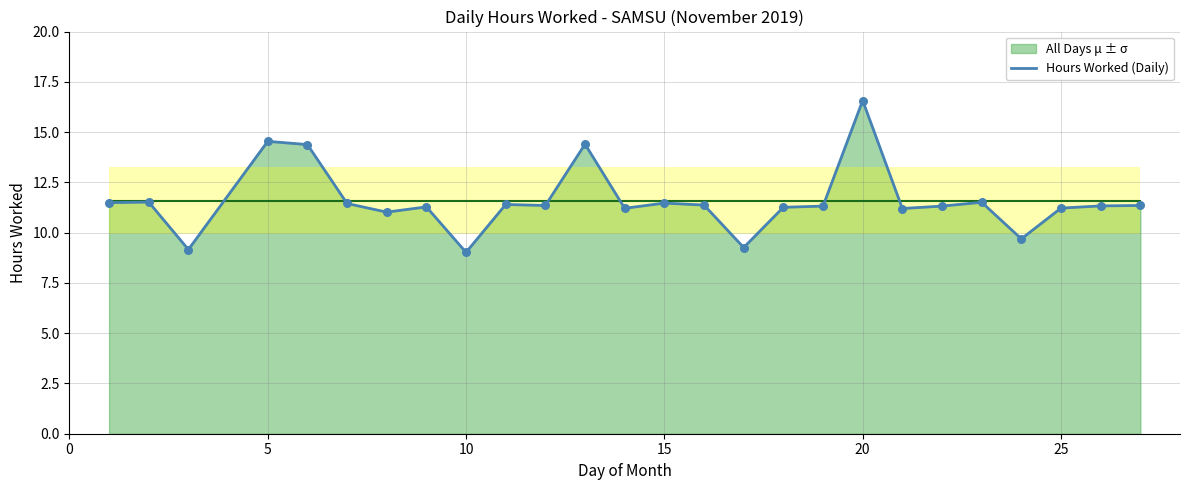

Which label corresponds to the largest value in the chart?

20